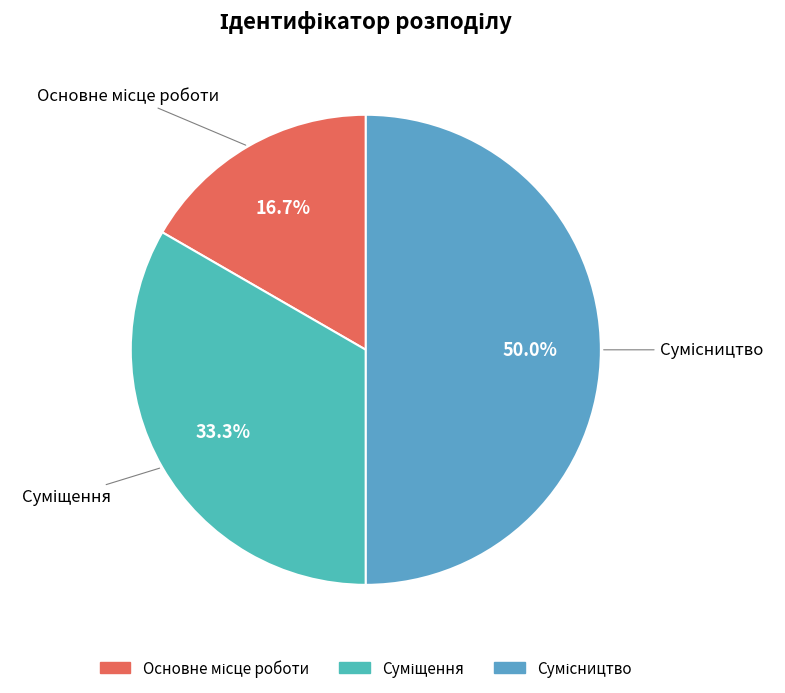

To the nearest percent, what is the average slice percentage?

33%